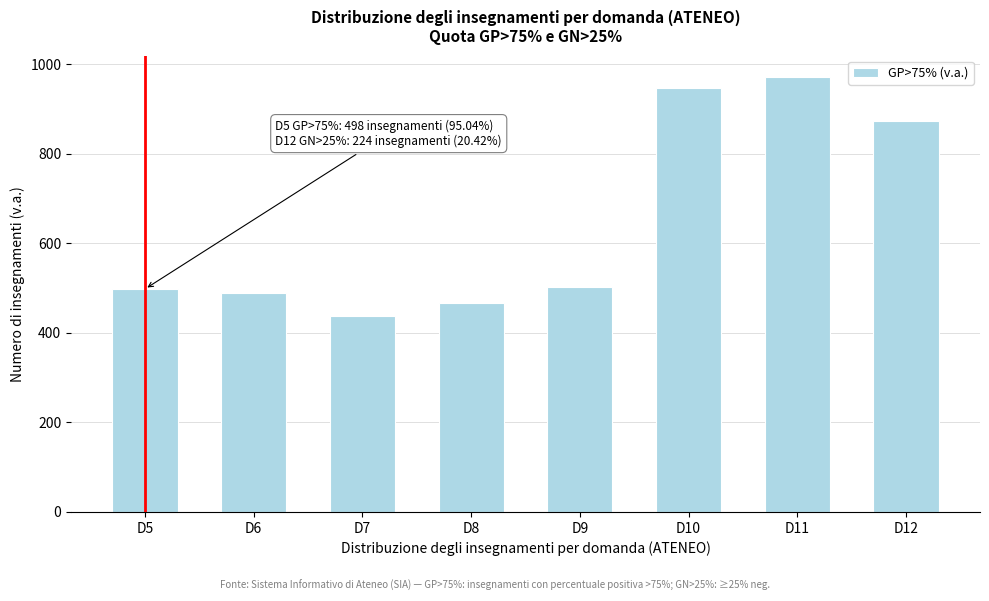

What is the value of the 3rd bar from the left?

437